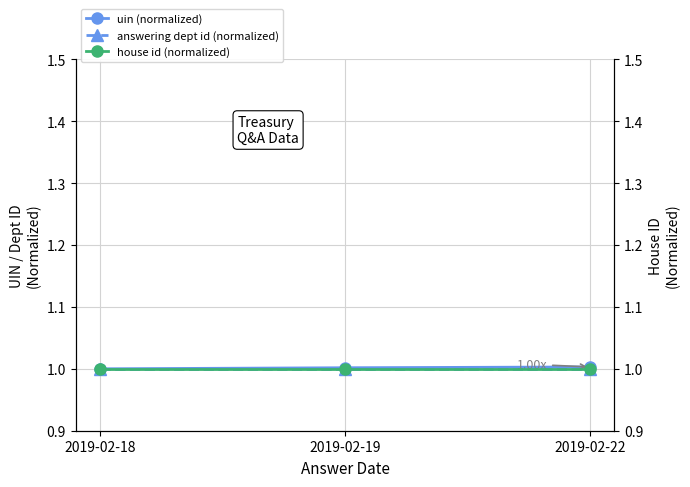

What is the value of the answering dept id (normalized) point at the 3rd from the left?

1.0